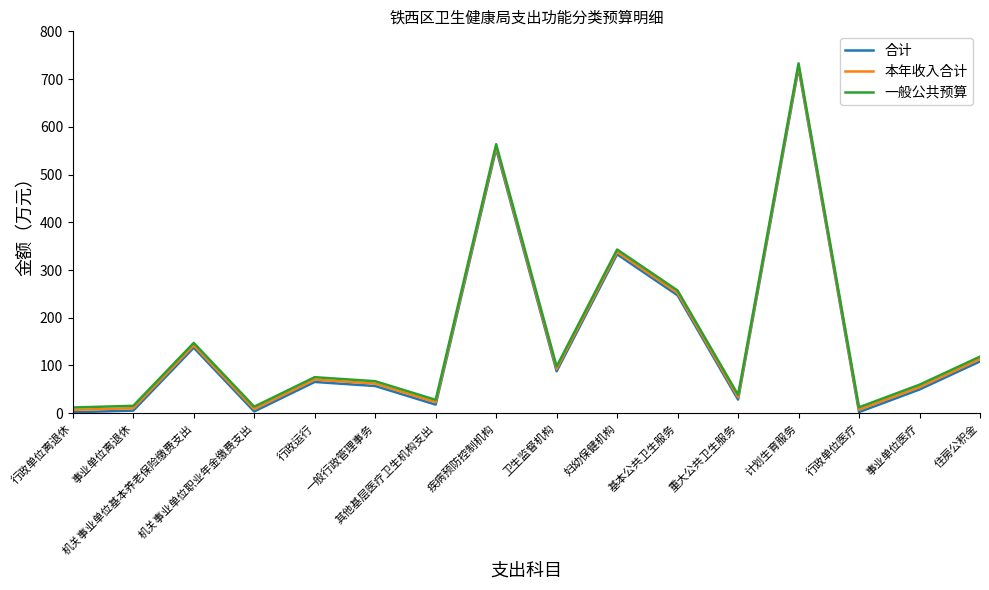

How many values in the 一般公共预算 series exceed 75?

8